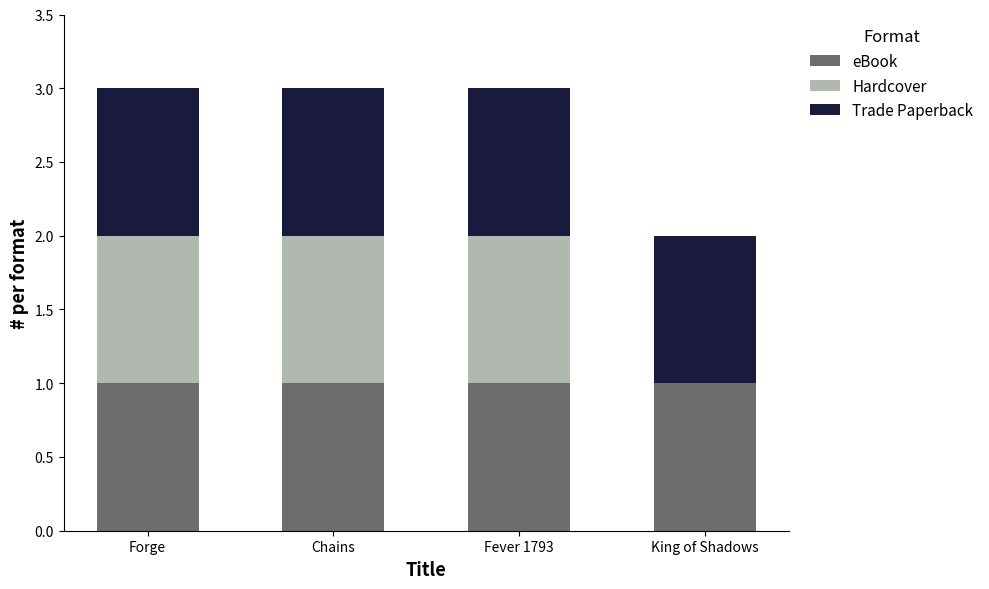

Reading right to left, transcribe the values for eBook.

King of Shadows=1	Fever 1793=1	Chains=1	Forge=1